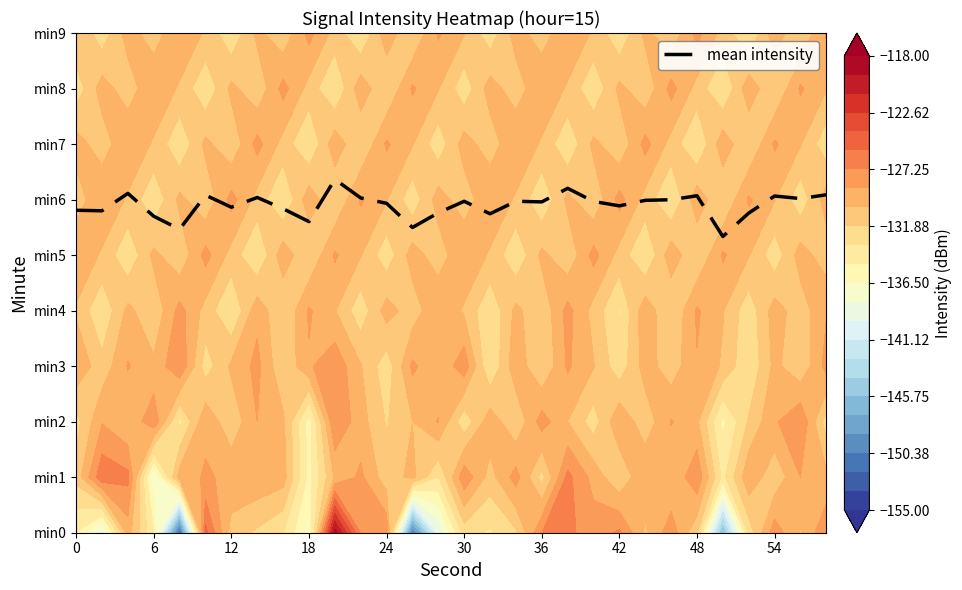

Reading left to right, transcribe all the data shown in this chart.

5.8	5.8	6.1	5.7	5.5	6.1	5.9	6.0	5.8	5.6	6.4	6.0	5.9	5.5	5.8	6.0	5.7	6.0	6.0	6.2	6.0	5.9	6.0	6.0	6.1	5.3	5.8	6.1	6.0	6.1